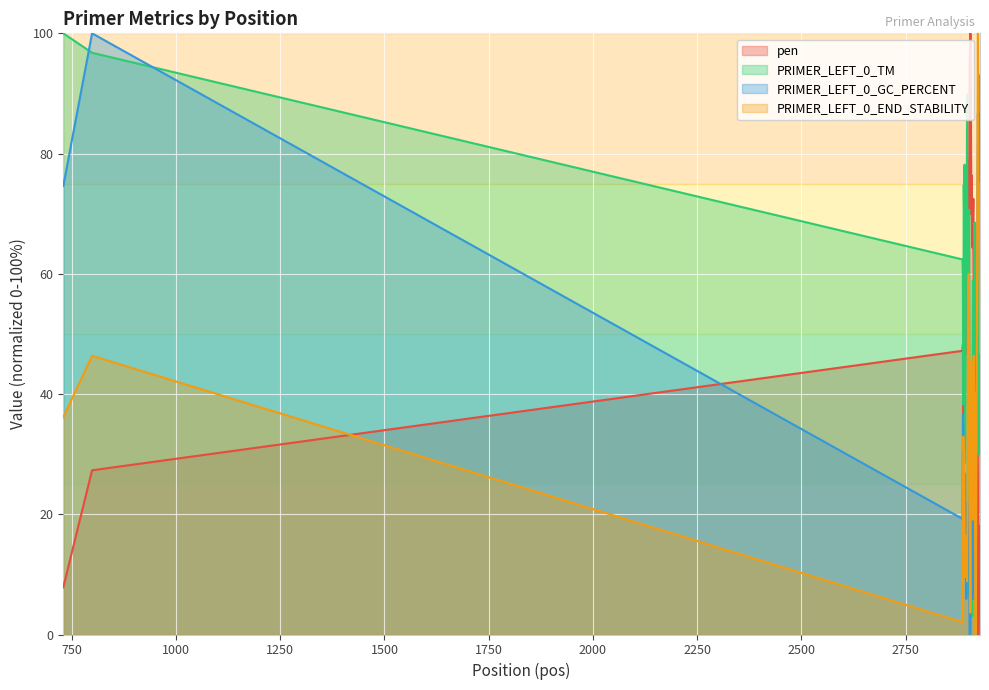

What is the value of the PRIMER_LEFT_0_TM point at the 16th from the left?

6.6